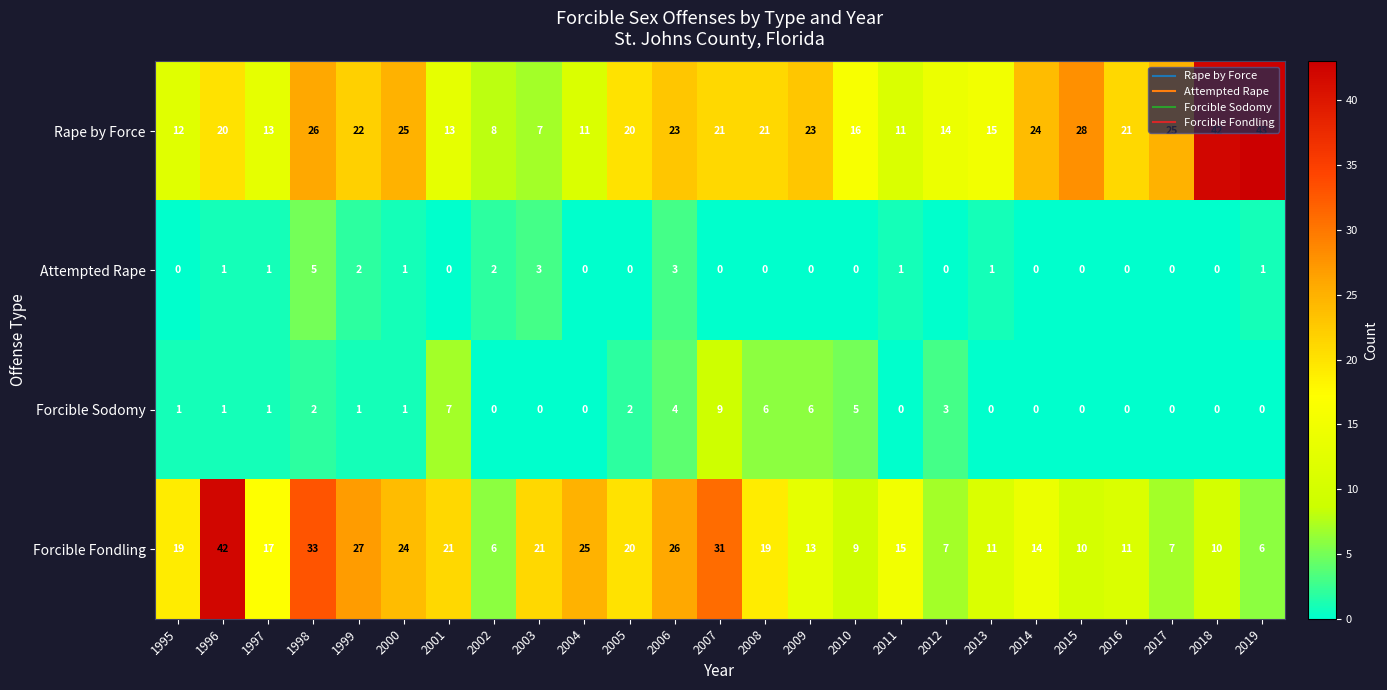

How many data points in Forcible Sodomy are less than 1?

11